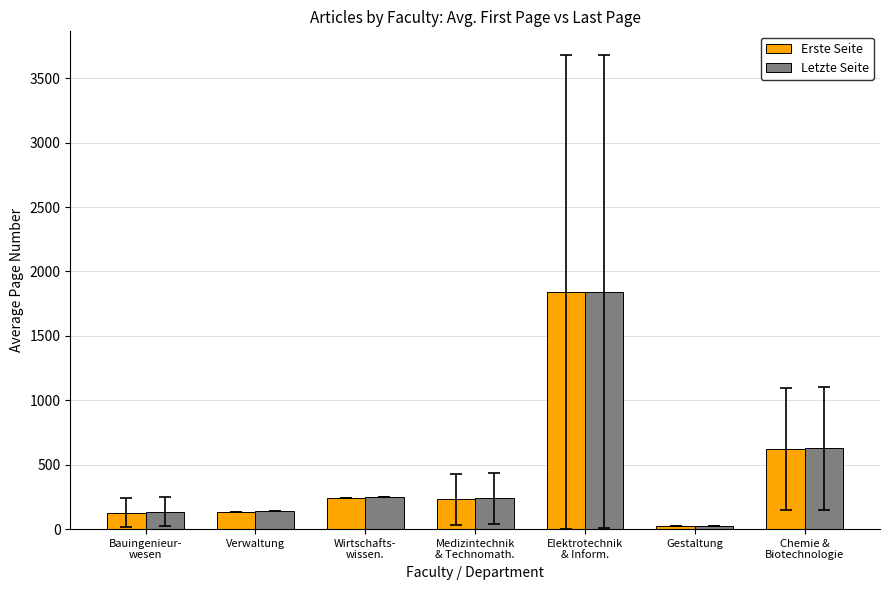

What is the difference between the second highest and second lowest values in the Letzte Seite series?

493.5